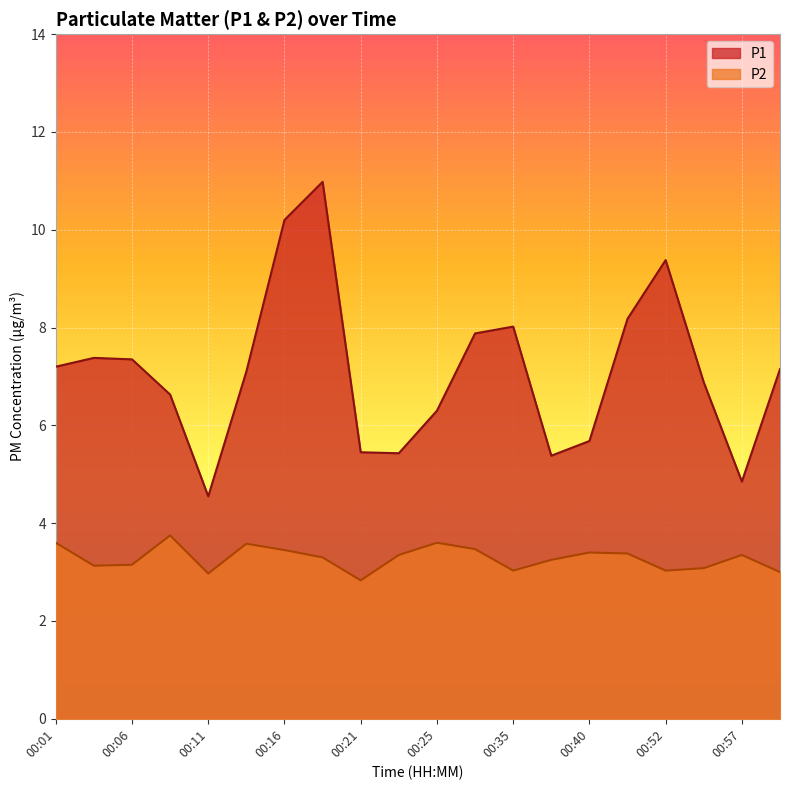

In P1, how many points are higher than both neighbors (excluding endpoints)?

4